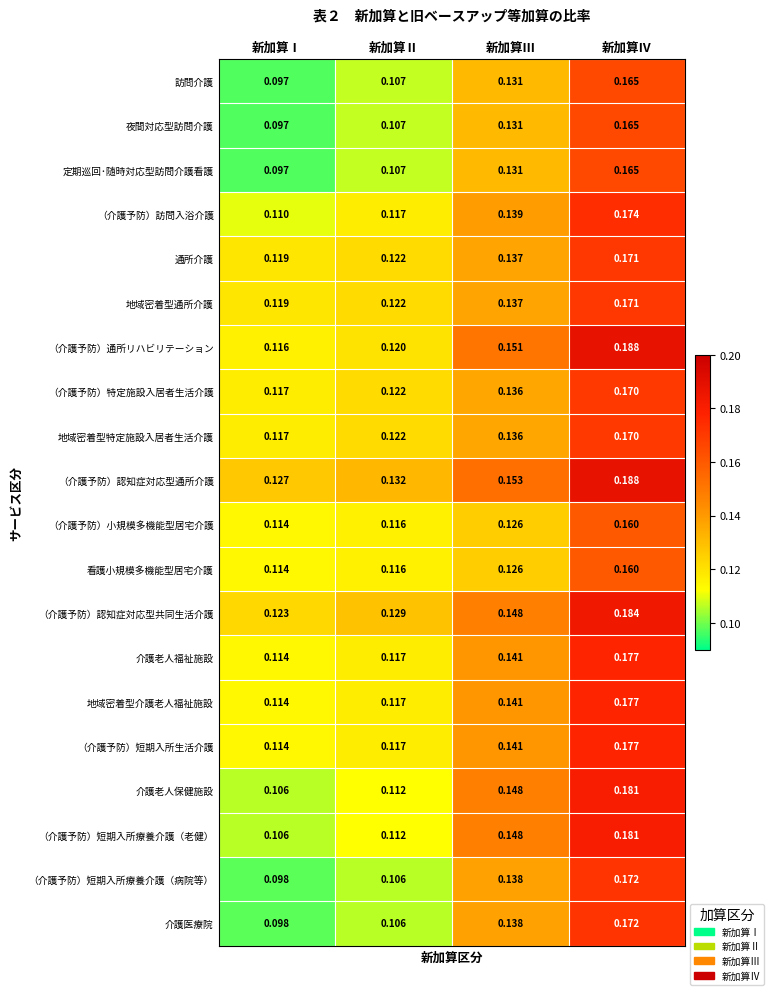

Where is （介護予防）通所リハビリテーション nearest to the value 0?

新加算Ⅰ